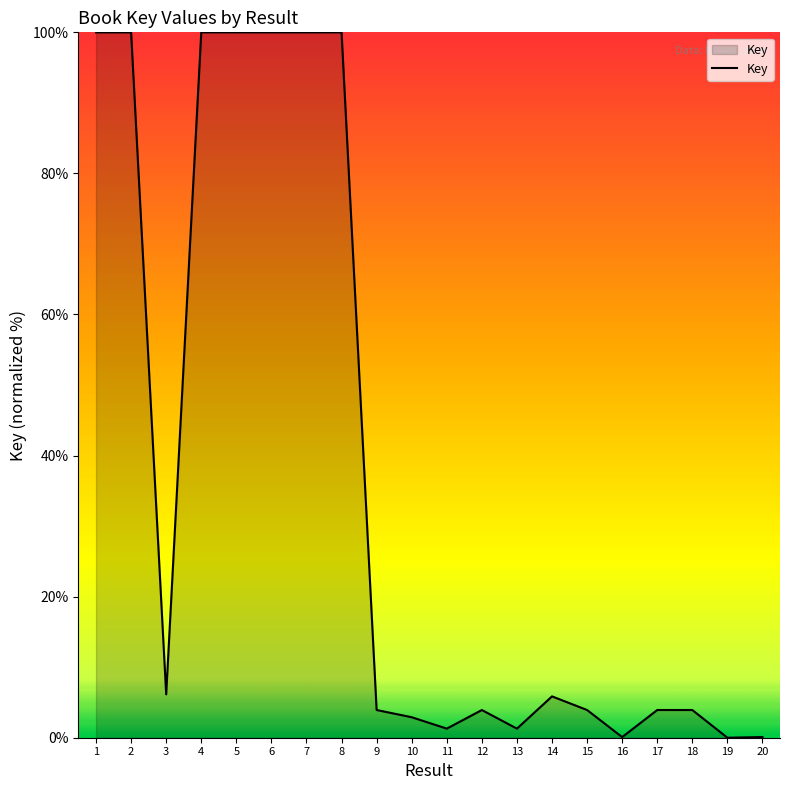

What is the sum of the values at 7 and 20?

100.1